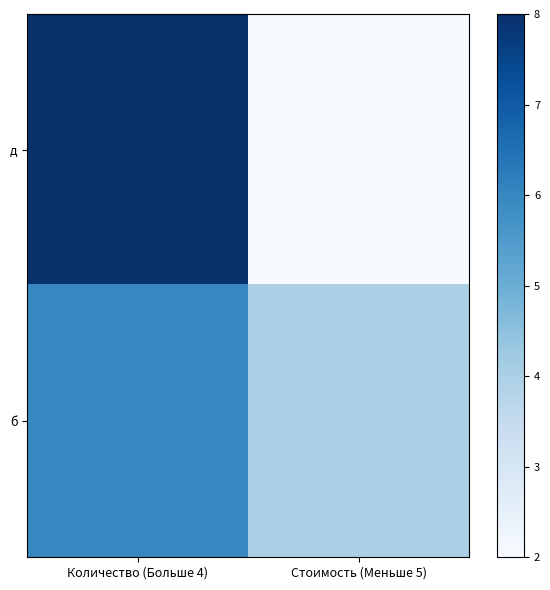

Rank the series at Количество (Больше 4) from lowest to highest value.

б, д